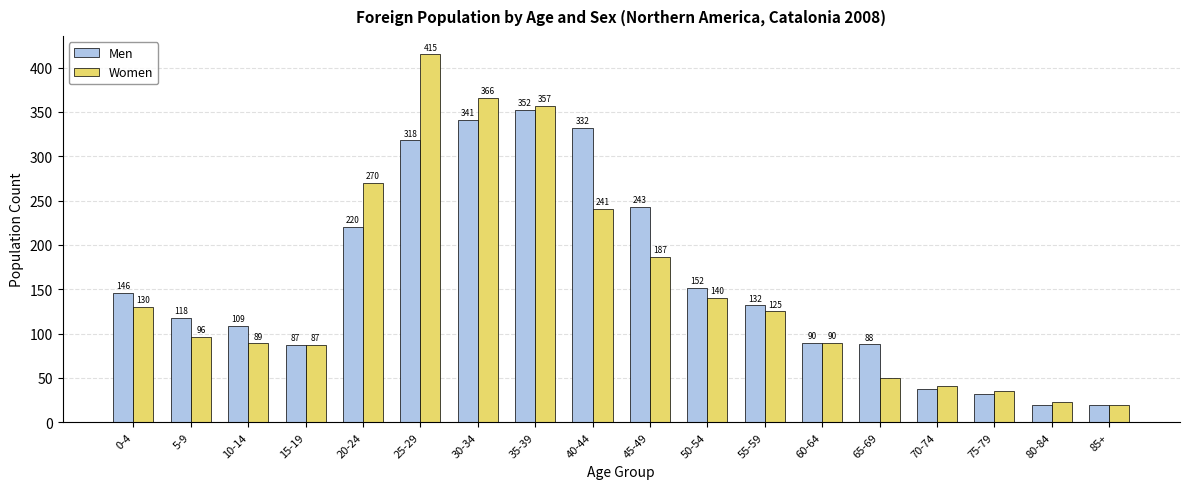

What is the difference between the highest and lowest values at 25-29?

97